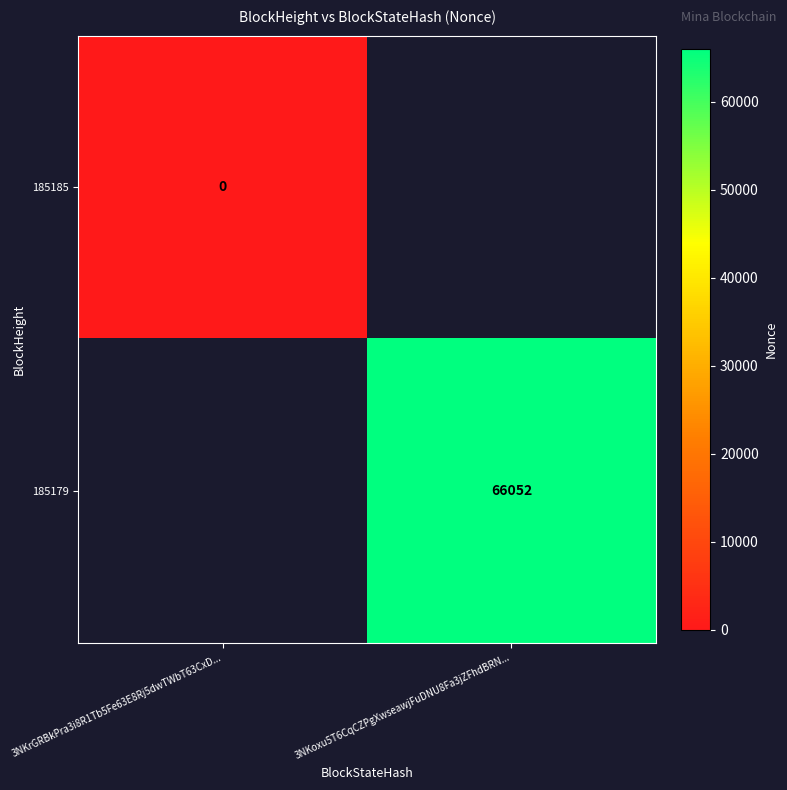

How many data points does each series have?

2